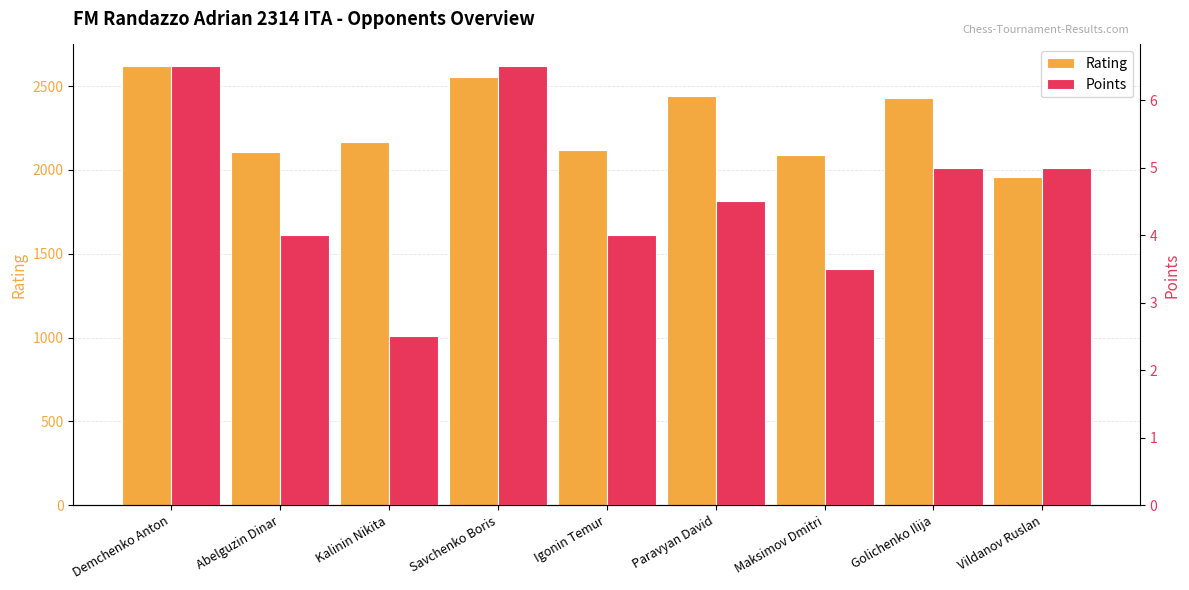

List the series in order of their peak value, highest first.

Rating, Points